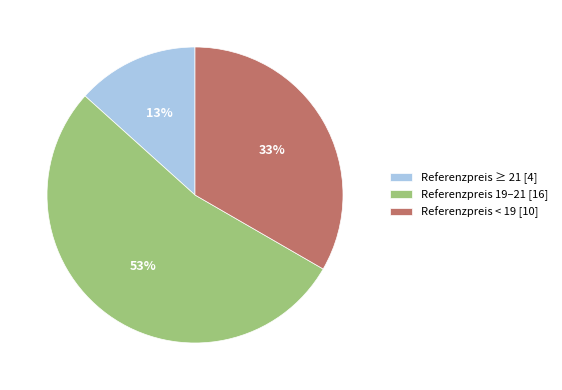

How many slices are in this pie chart?

3